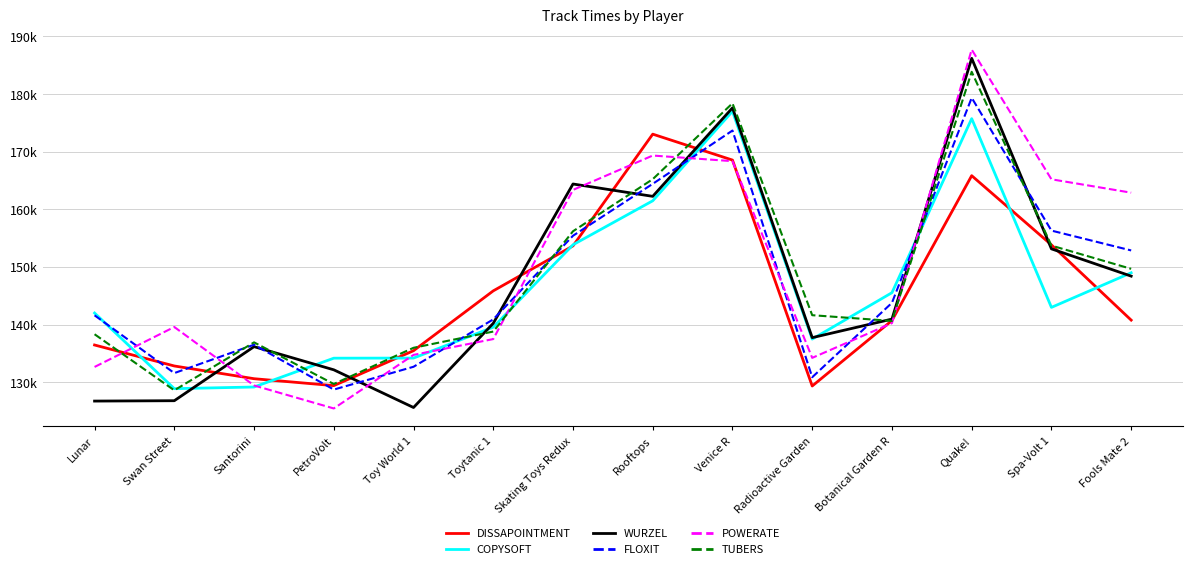

The DISSAPOINTMENT series shows 140699 at Botanical Garden R. True or false?

True